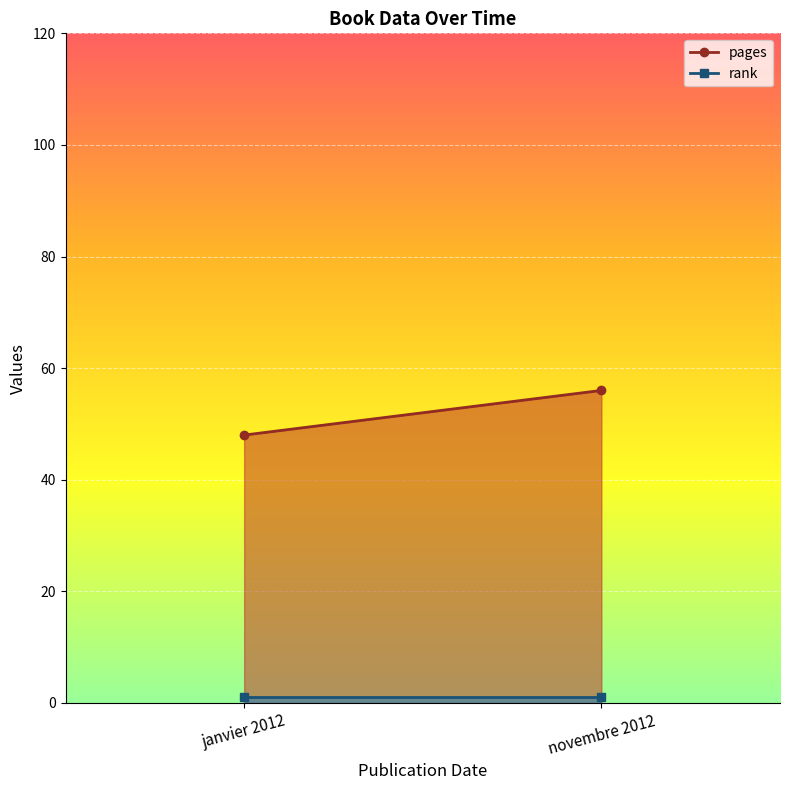

At which label does rank reach its minimum?

janvier 2012